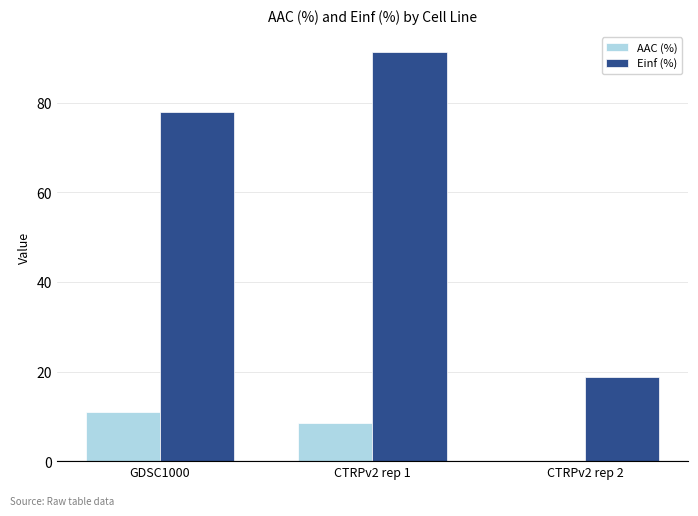

The value of AAC (%) at GDSC1000 is 11.0. True or false?

True